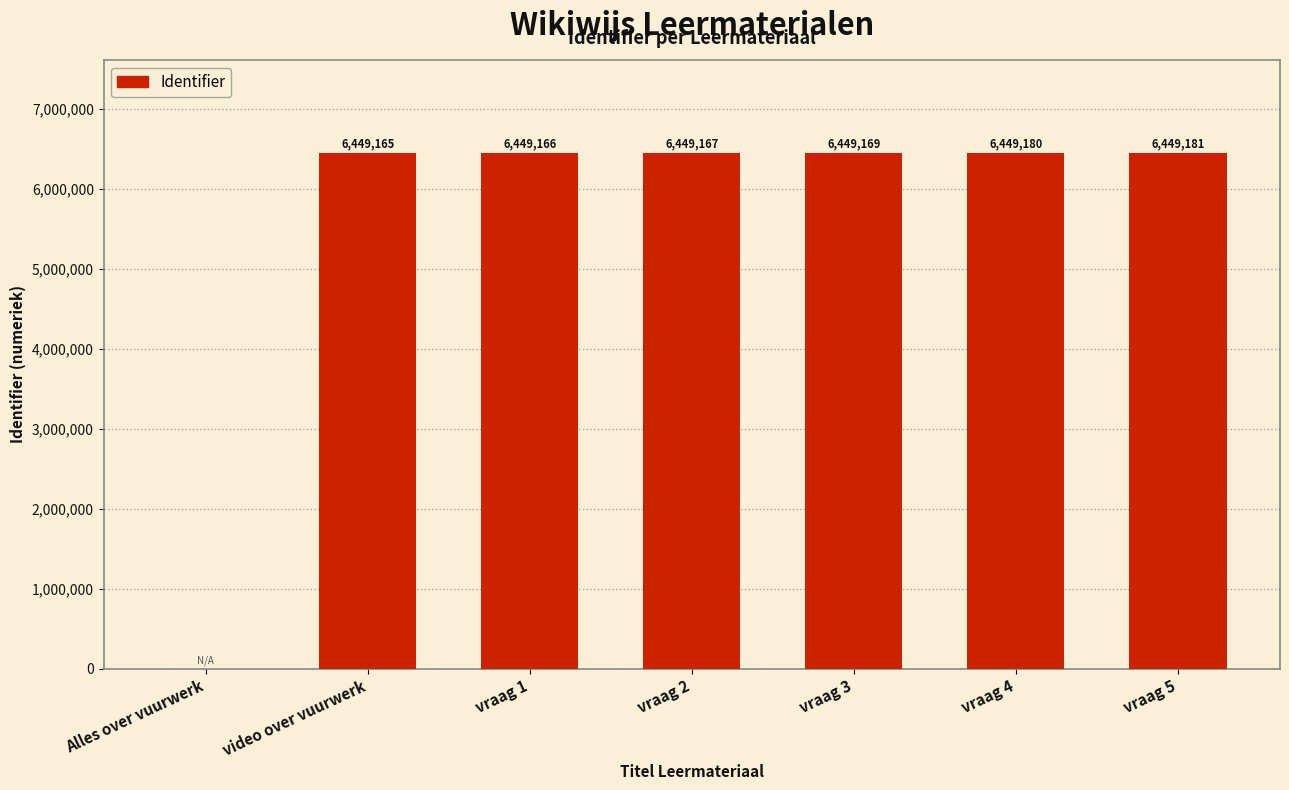

What is the greatest value displayed?

6449181